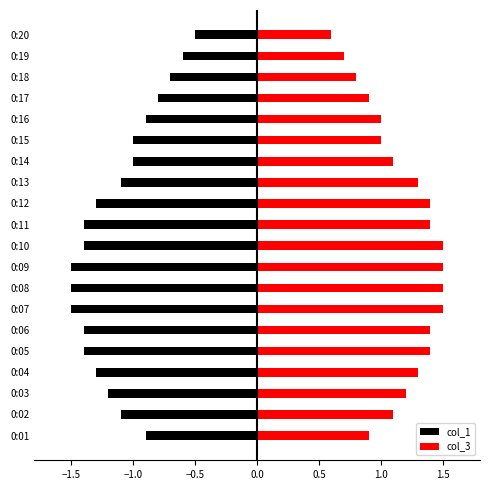

How many data points in col_3 are above 1?

13